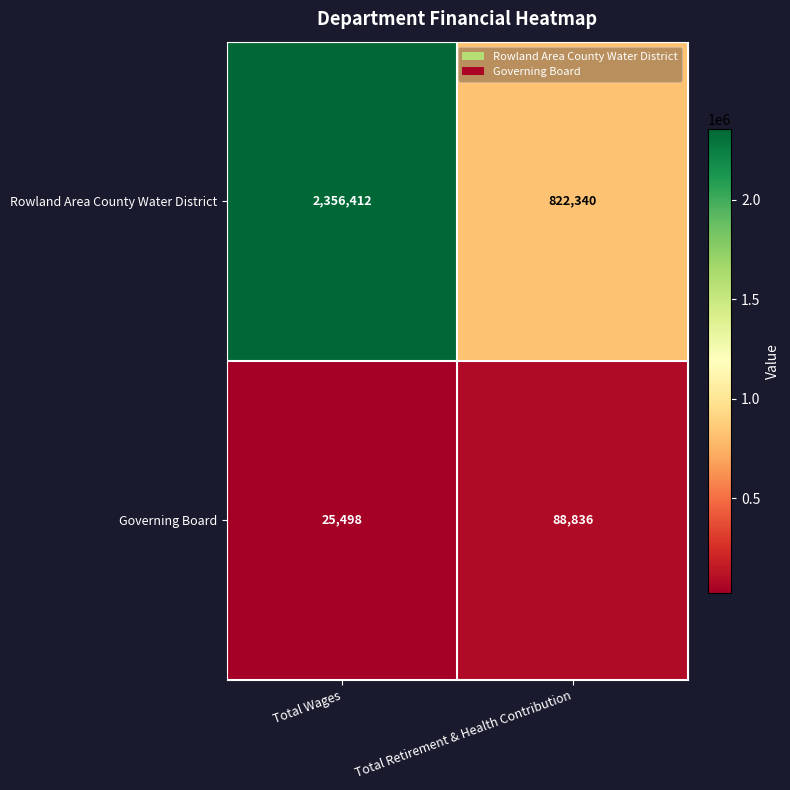

What is the difference between the maximum and minimum values in the Rowland Area County Water District series?

1534072